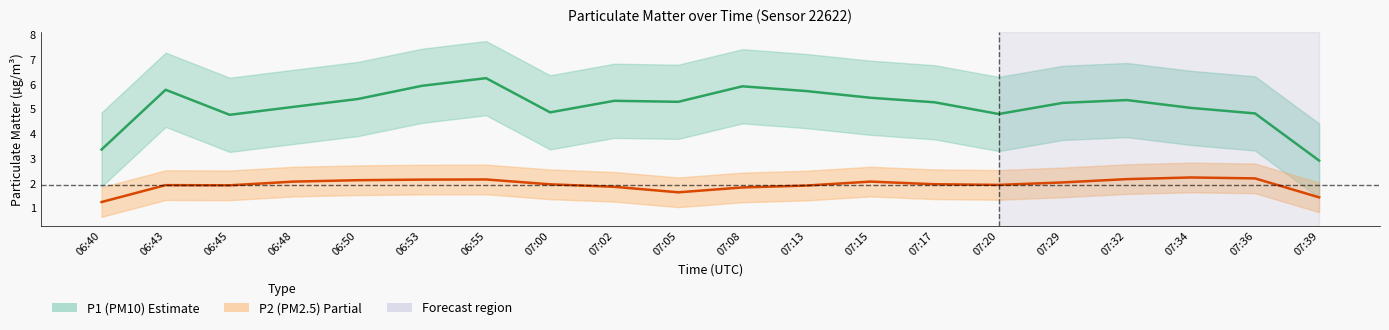

Does the chart have visible grid lines?

No